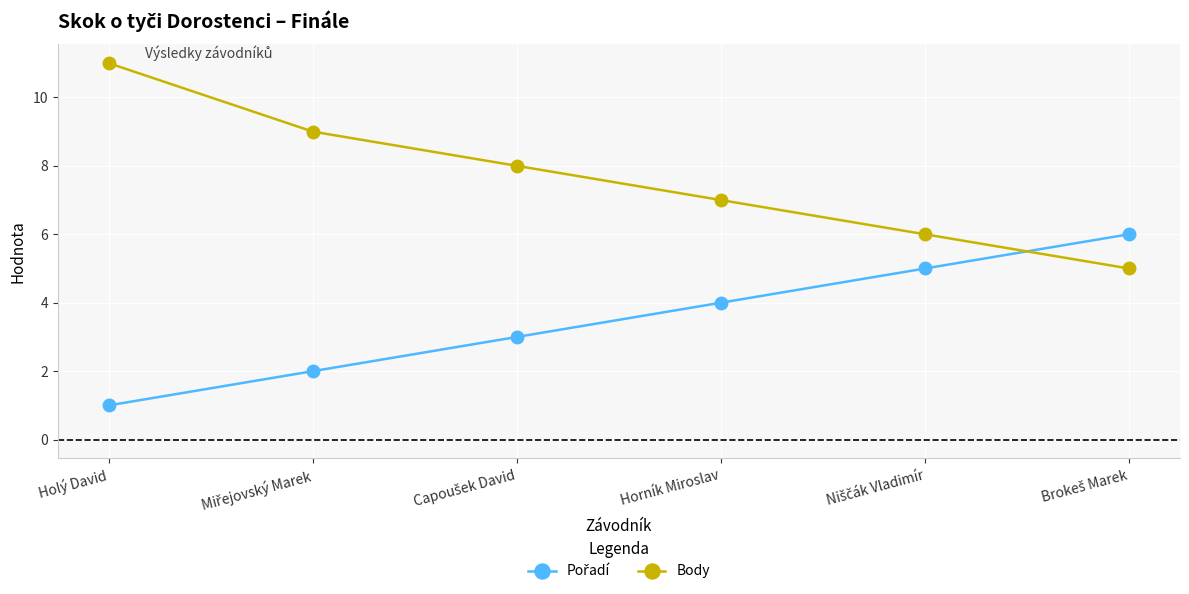

At which category is the sum across all series the highest?

Holý David